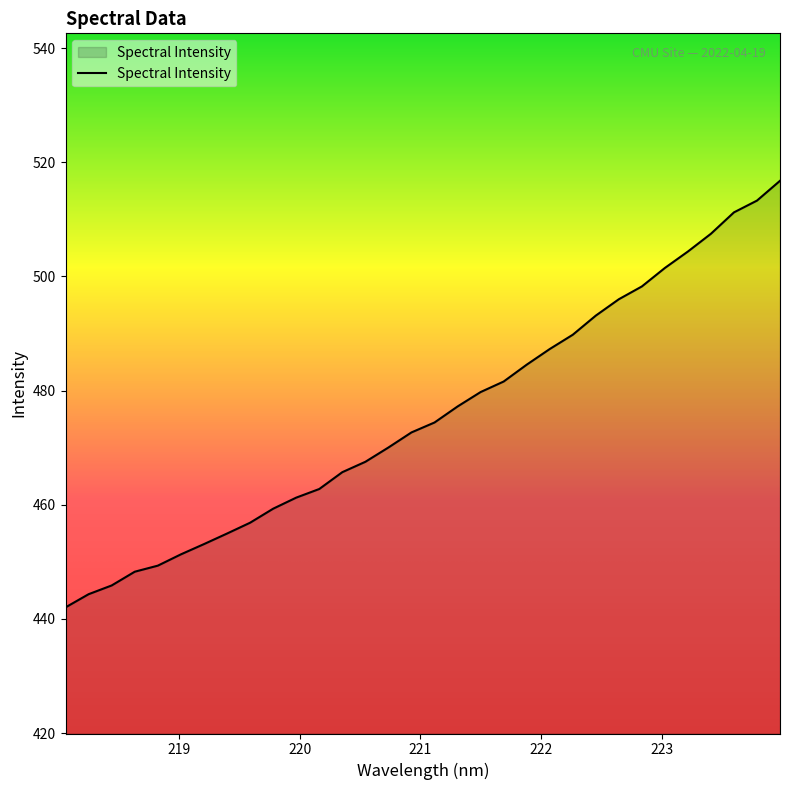

What is the difference between the maximum and minimum values?

74.7